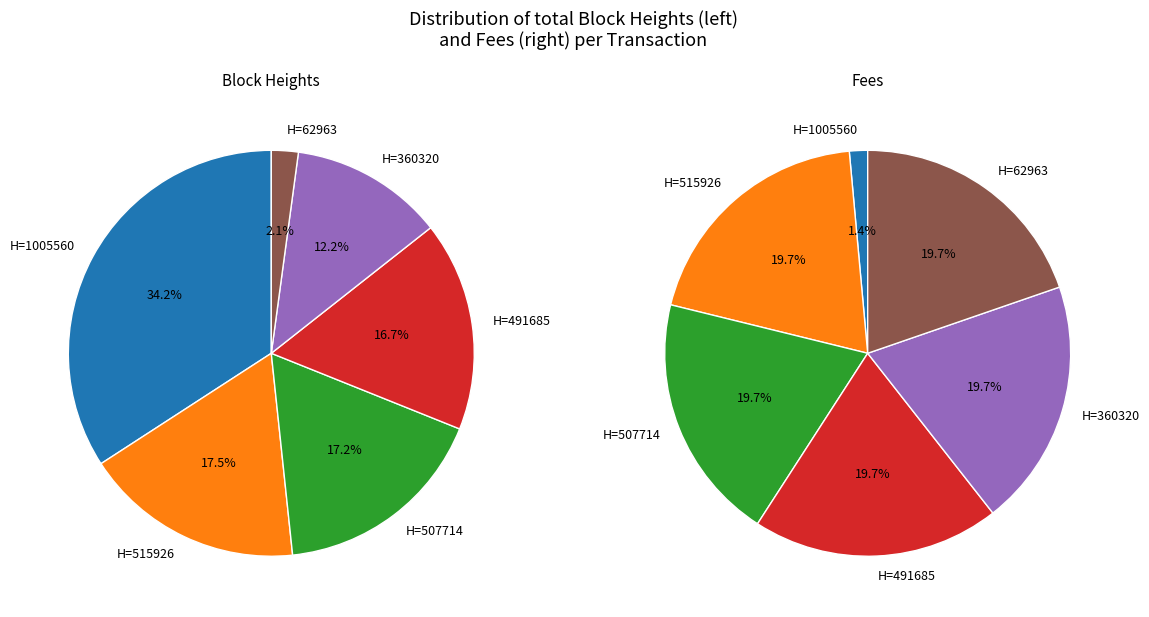

Is it true that 3 is 20% of the pie?

True